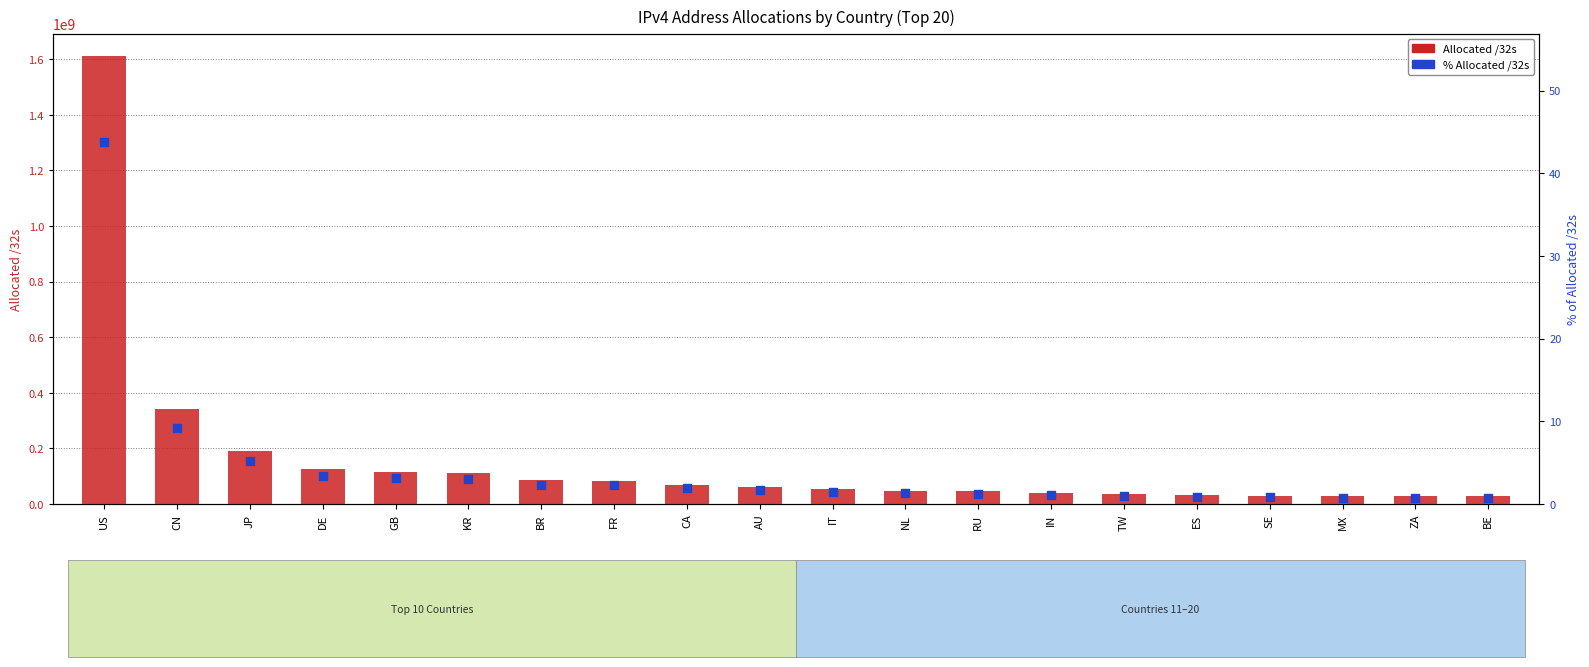

What is the total value across all series at JP?

189943045.2